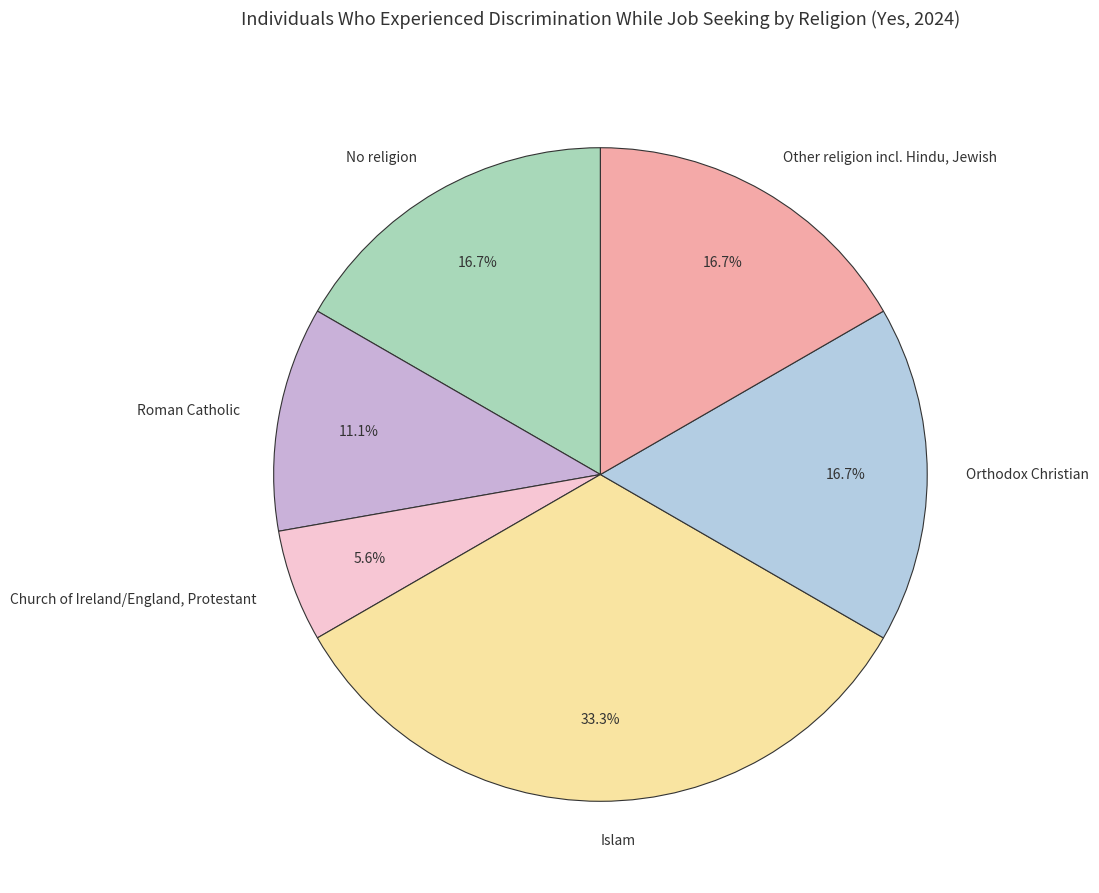

Between Islam and No religion, which is larger?

Islam